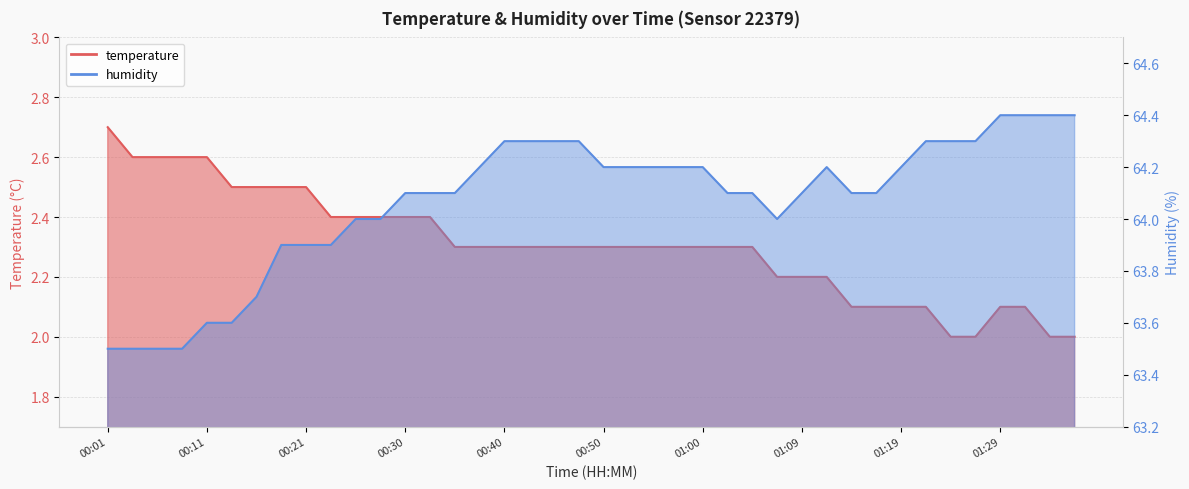

Reading left to right, transcribe all the data shown in this chart.

temperature: 00:01=2.7	00:03=2.6	00:06=2.6	00:08=2.6	00:11=2.6	00:13=2.5	00:16=2.5	00:18=2.5	00:21=2.5	00:23=2.4	00:25=2.4	00:28=2.4	00:30=2.4	00:33=2.4	00:35=2.3	00:38=2.3	00:40=2.3	00:42=2.3	00:45=2.3	00:47=2.3	00:50=2.3	00:52=2.3	00:55=2.3	00:57=2.3	01:00=2.3	01:02=2.3	01:04=2.3	01:07=2.2	01:09=2.2	01:12=2.2	01:14=2.1	01:17=2.1	01:19=2.1	01:21=2.1	01:24=2.0	01:26=2.0	01:29=2.1	01:31=2.1	01:34=2.0	01:36=2.0
humidity: 00:01=63.5	00:03=63.5	00:06=63.5	00:08=63.5	00:11=63.6	00:13=63.6	00:16=63.7	00:18=63.9	00:21=63.9	00:23=63.9	00:25=64.0	00:28=64.0	00:30=64.1	00:33=64.1	00:35=64.1	00:38=64.2	00:40=64.3	00:42=64.3	00:45=64.3	00:47=64.3	00:50=64.2	00:52=64.2	00:55=64.2	00:57=64.2	01:00=64.2	01:02=64.1	01:04=64.1	01:07=64.0	01:09=64.1	01:12=64.2	01:14=64.1	01:17=64.1	01:19=64.2	01:21=64.3	01:24=64.3	01:26=64.3	01:29=64.4	01:31=64.4	01:34=64.4	01:36=64.4